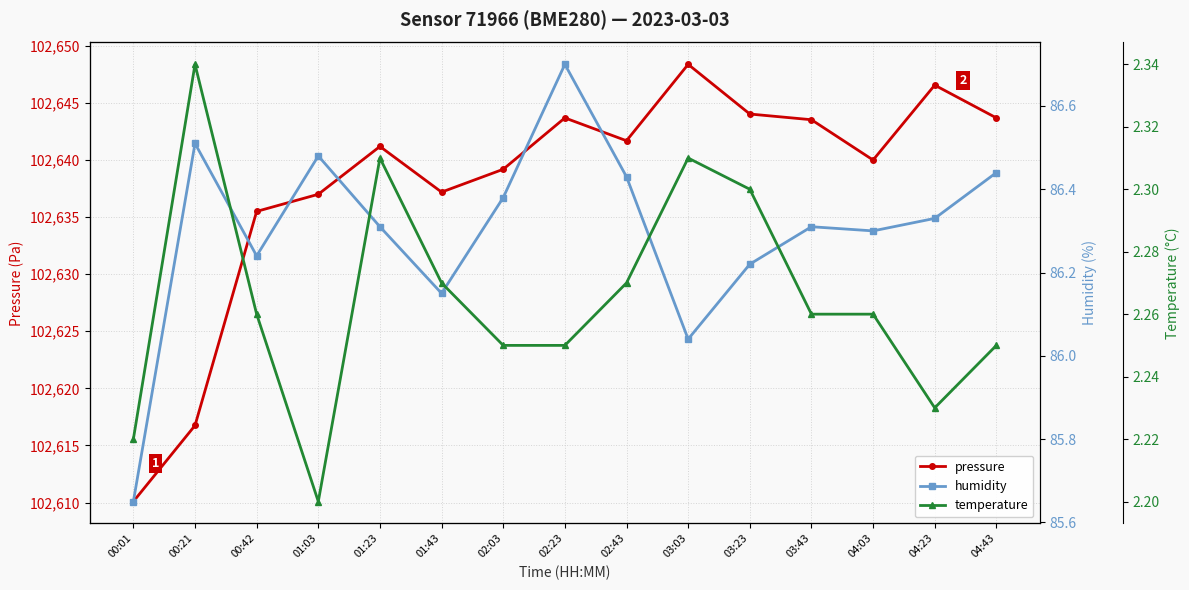

Is it true that humidity equals 57.4 at 04:23?

False